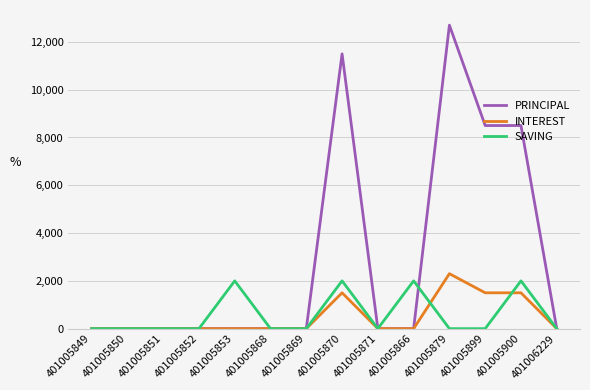

The SAVING series shows -1030 at 401005879. True or false?

False